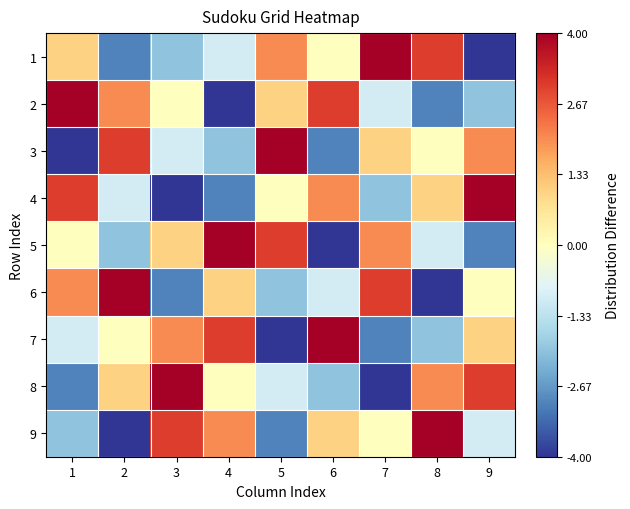

Which category has the lowest value across all series?

9